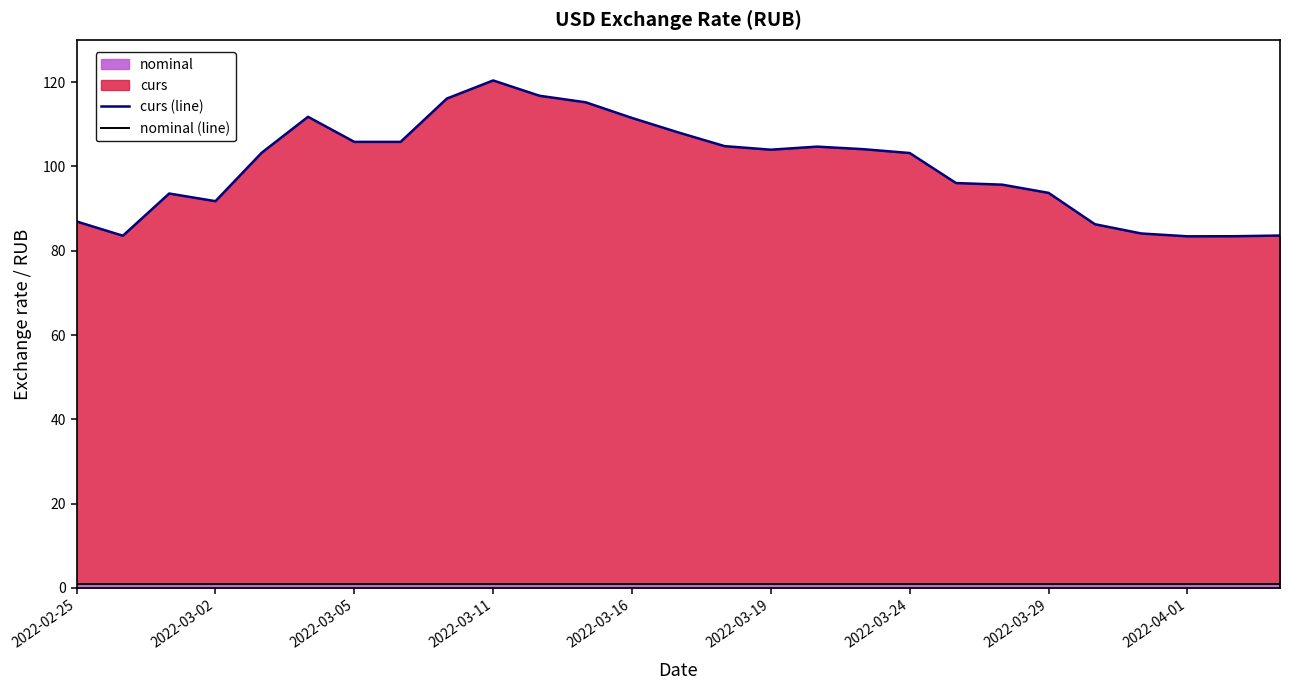

Reading right to left, what are all the values shown in this chart?

curs (line): 83.6	83.4	83.4	84.1	86.3	93.7	95.7	96.0	103.2	104.1	104.7	104.0	104.8	108.1	111.5	115.2	116.8	120.4	116.1	105.8	105.8	111.8	103.2	91.7	93.6	83.5	86.9
nominal (line): 1.0	1.0	1.0	1.0	1.0	1.0	1.0	1.0	1.0	1.0	1.0	1.0	1.0	1.0	1.0	1.0	1.0	1.0	1.0	1.0	1.0	1.0	1.0	1.0	1.0	1.0	1.0